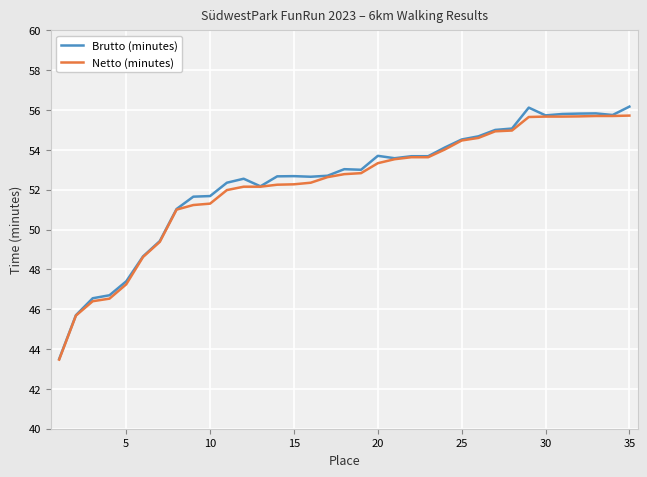

What is the minimum value shown in the chart?

43.5